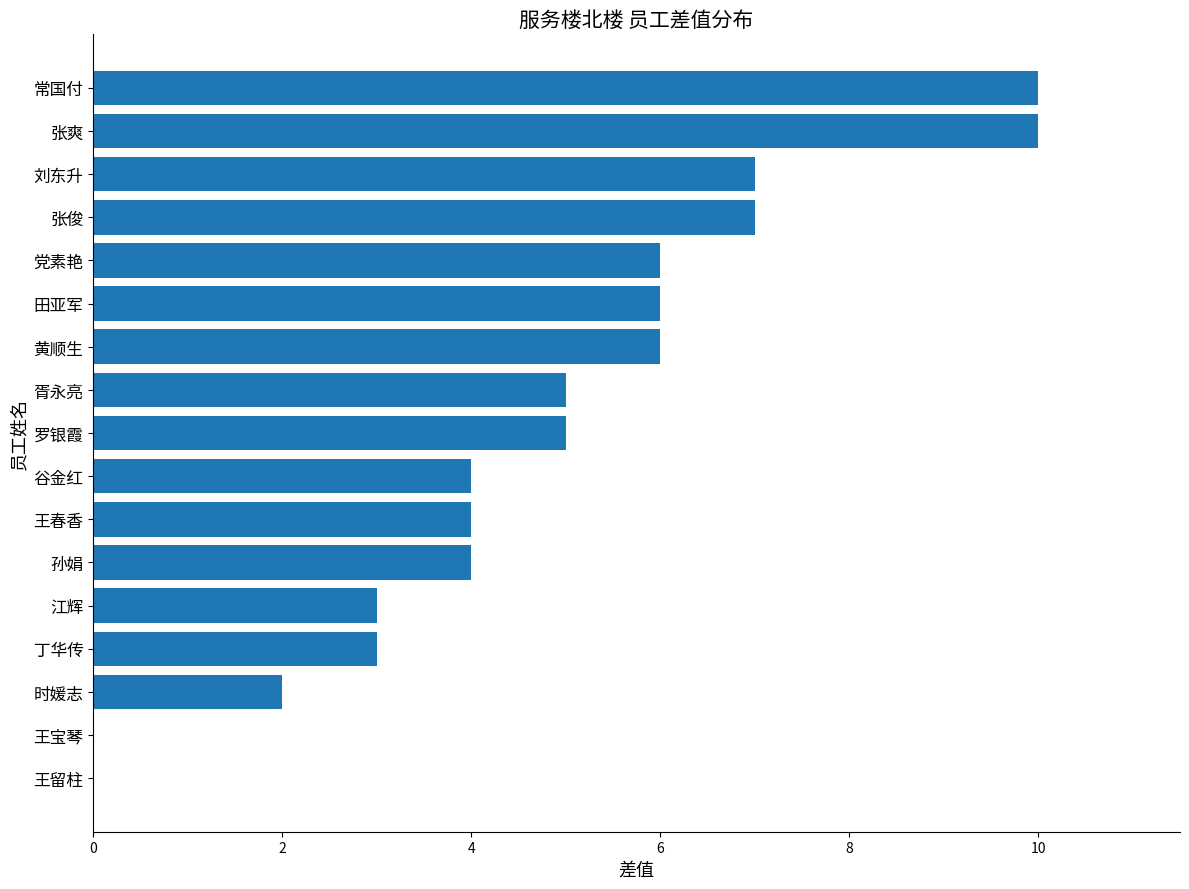

What is the maximum value shown in the chart?

10